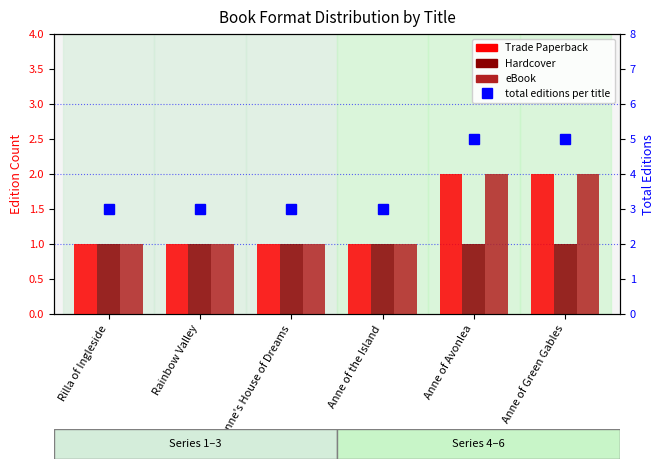

What is the label of the 1st bar from the right?

Anne of Green Gables